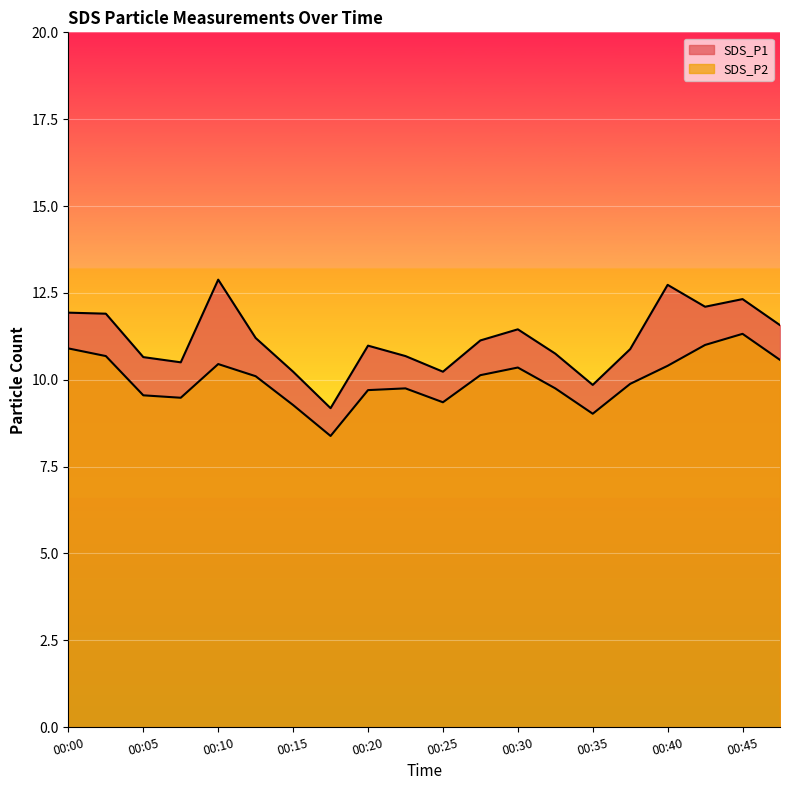

Reading left to right, extract all data points from this chart.

SDS_P1: 00:00=11.9	00:02=11.9	00:05=10.7	00:07=10.5	00:10=12.9	00:12=11.2	00:15=10.2	00:17=9.2	00:20=11.0	00:22=10.7	00:25=10.2	00:27=11.1	00:30=11.4	00:32=10.8	00:35=9.8	00:37=10.9	00:40=12.7	00:42=12.1	00:45=12.3	00:47=11.6
SDS_P2: 00:00=10.9	00:02=10.7	00:05=9.6	00:07=9.5	00:10=10.4	00:12=10.1	00:15=9.3	00:17=8.4	00:20=9.7	00:22=9.8	00:25=9.3	00:27=10.1	00:30=10.3	00:32=9.8	00:35=9.0	00:37=9.9	00:40=10.4	00:42=11.0	00:45=11.3	00:47=10.6